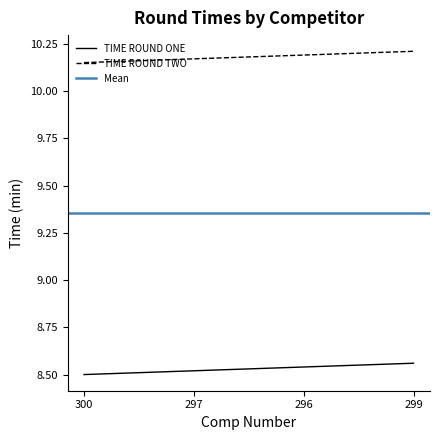

How many categories are shown in the chart?

4